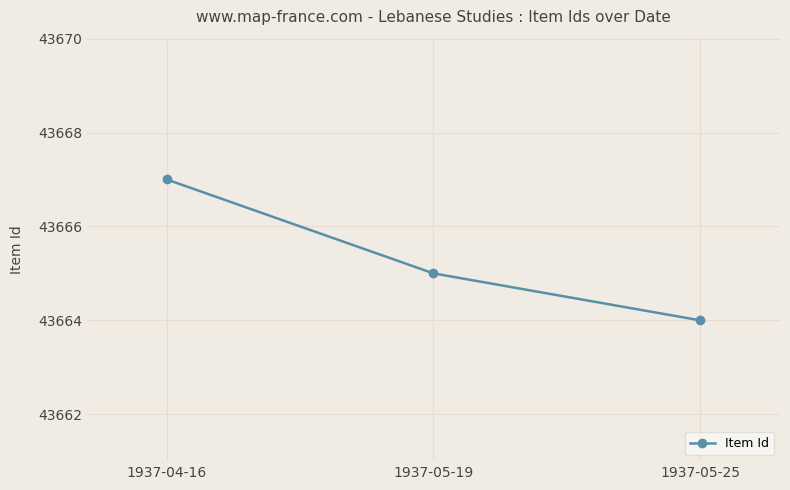

List the labels in order of value, largest first.

1937-04-16, 1937-05-19, 1937-05-25